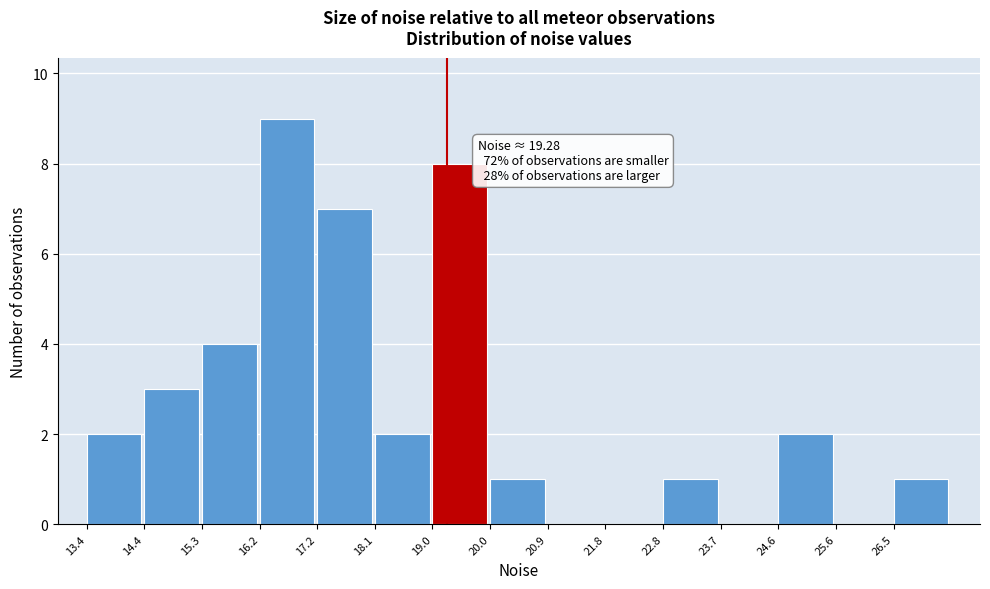

Which range on the x-axis has the tallest bar?

16.2 to 17.2